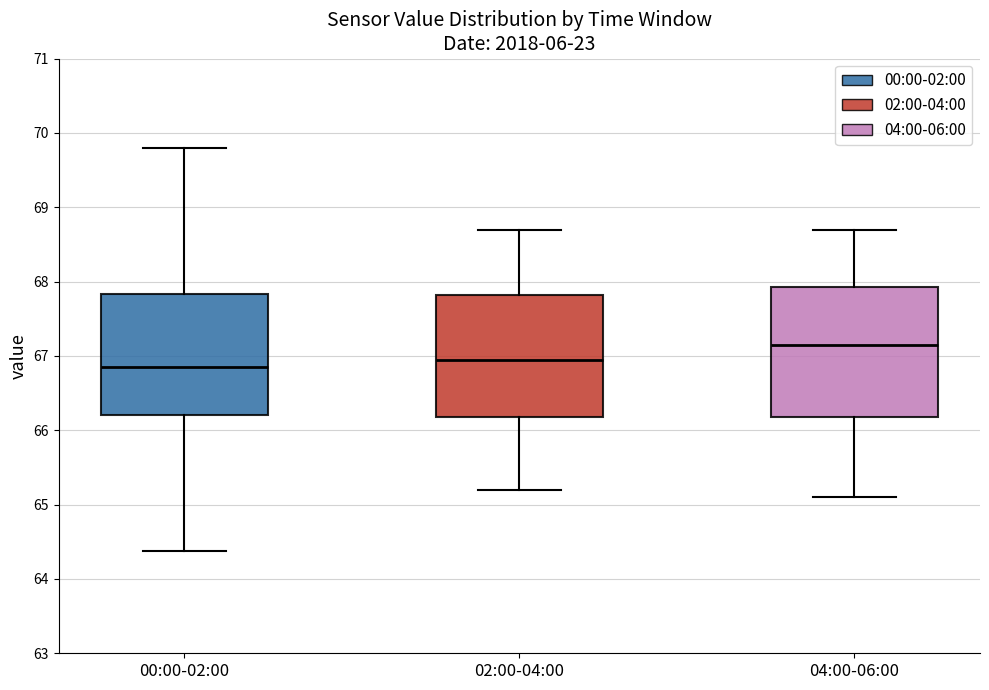

Which box is the tallest, from its lower edge to its upper edge?

04:00-06:00